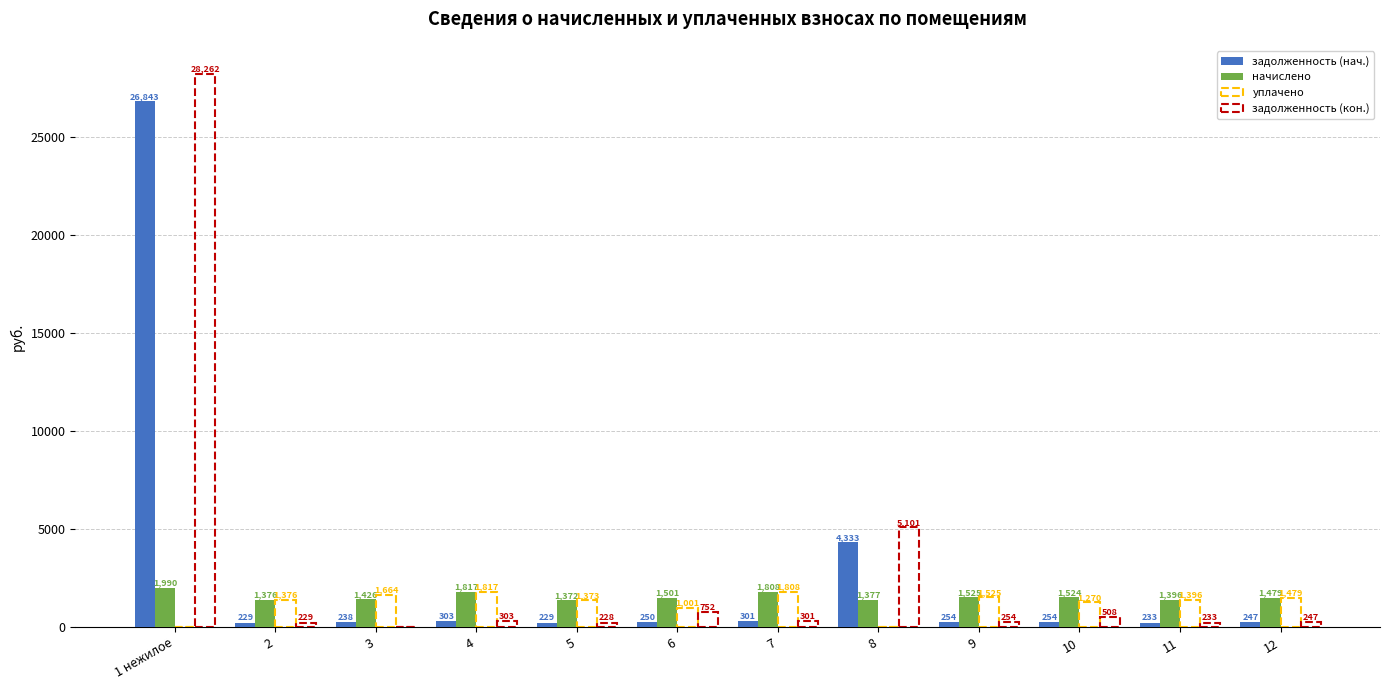

What is the total value across all series at 2?

3210.6